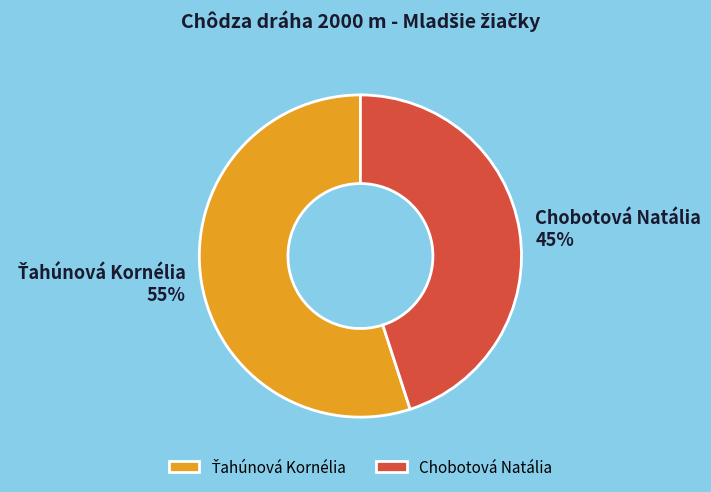

To the nearest percent, what is the average slice percentage?

50%